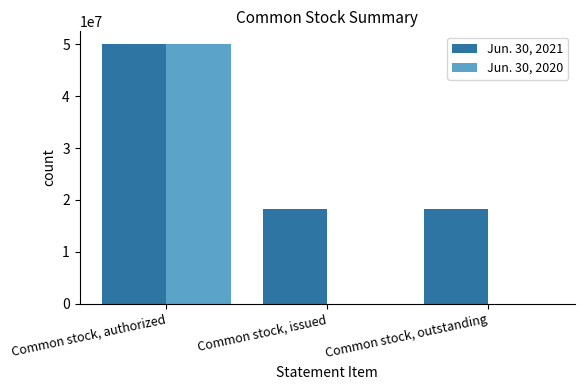

Which series has the largest total across all categories?

Jun. 30, 2021